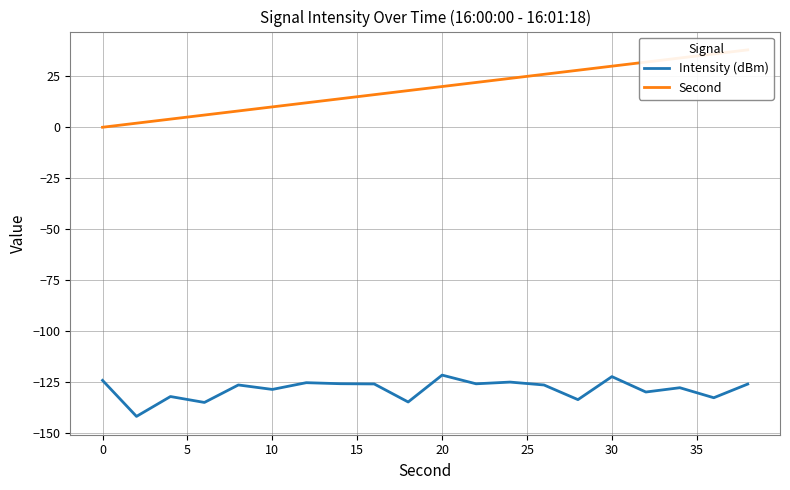

Which series has the largest range (max minus min)?

Second